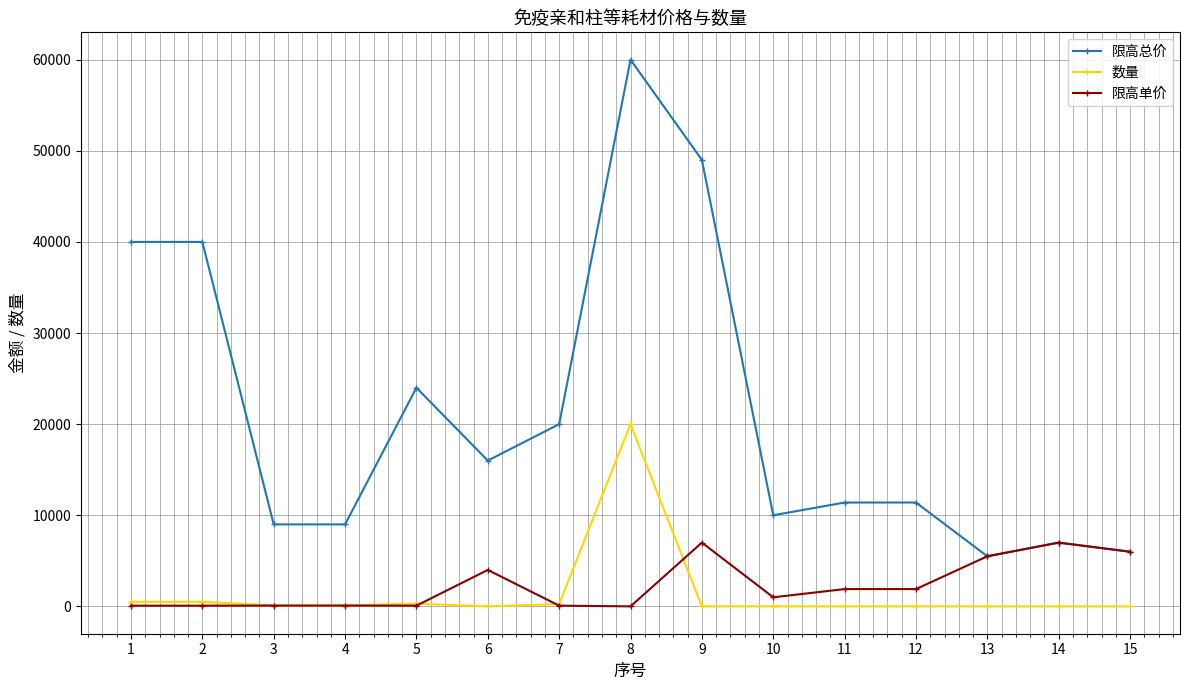

Read the 数量 value at 1, to the nearest 100.

500